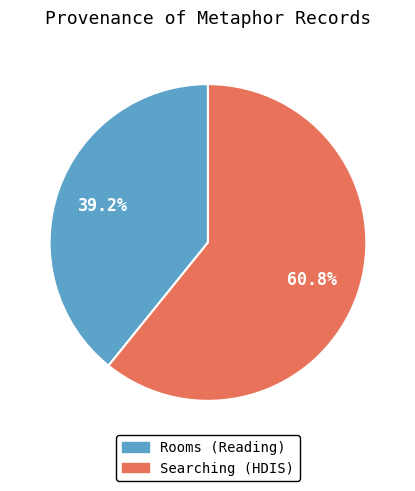

What percentage is the Rooms slice, to the nearest percent?

39%